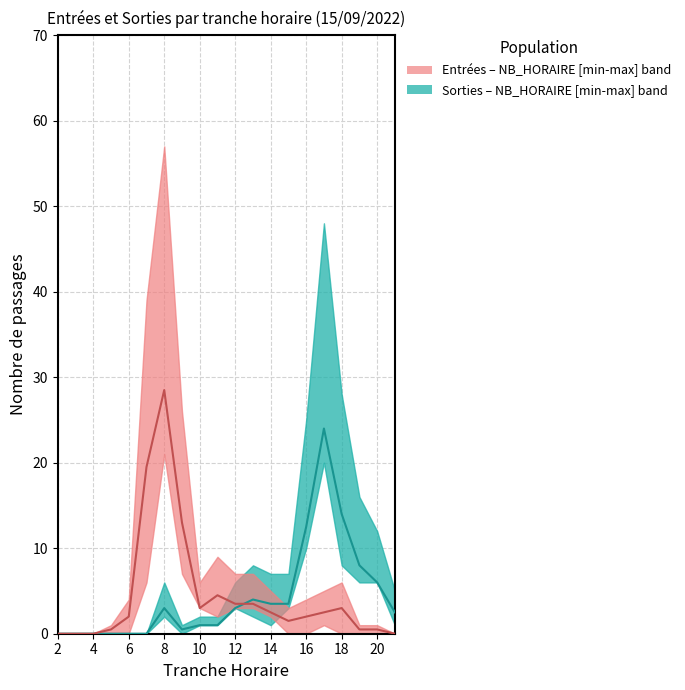

True or false: SORTIES_NB_ABONNE has a value of 1 at 14.

True